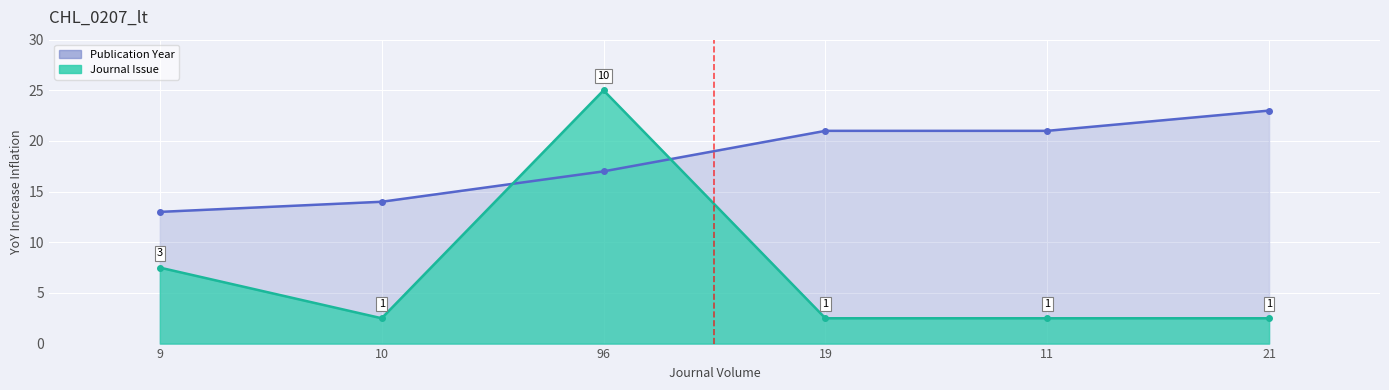

Which has a higher value, 10 or 96?

96